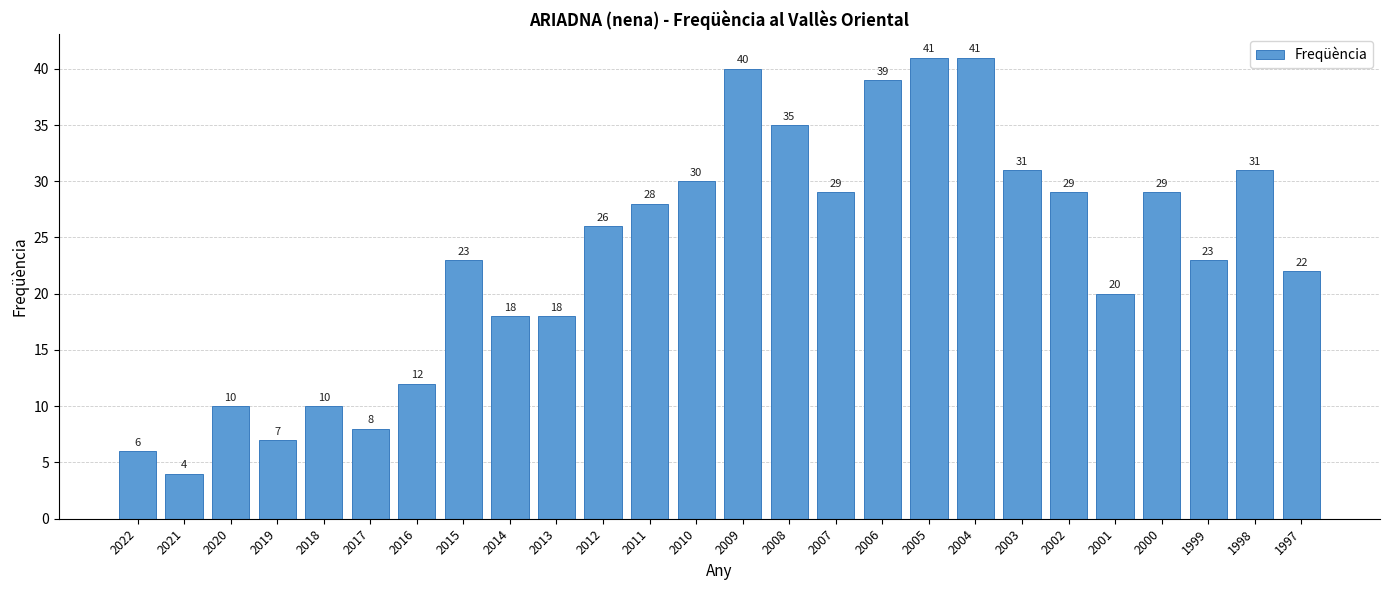

Reading left to right, what are all the values shown in this chart?

2022=6	2021=4	2020=10	2019=7	2018=10	2017=8	2016=12	2015=23	2014=18	2013=18	2012=26	2011=28	2010=30	2009=40	2008=35	2007=29	2006=39	2005=41	2004=41	2003=31	2002=29	2001=20	2000=29	1999=23	1998=31	1997=22